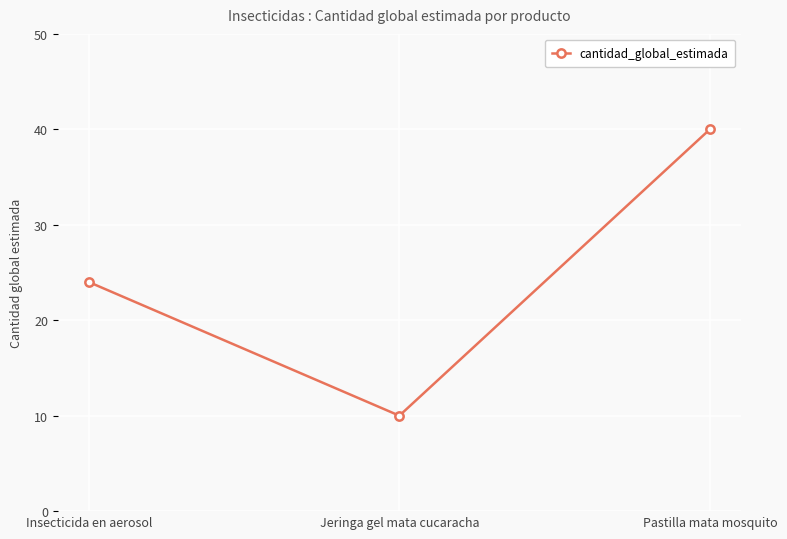

Rank the categories by value from highest to lowest.

Pastilla mata mosquito, Insecticida en aerosol, Jeringa gel mata cucaracha